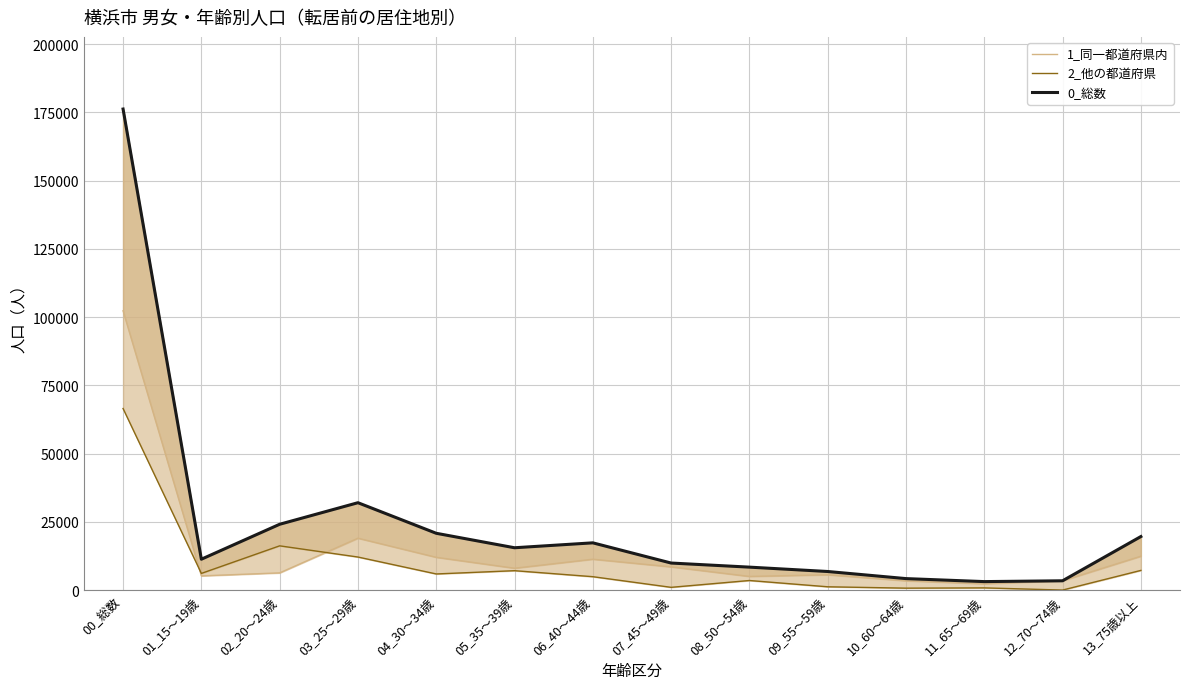

How many data points in 2_他の都道府県 are less than 5900?

7